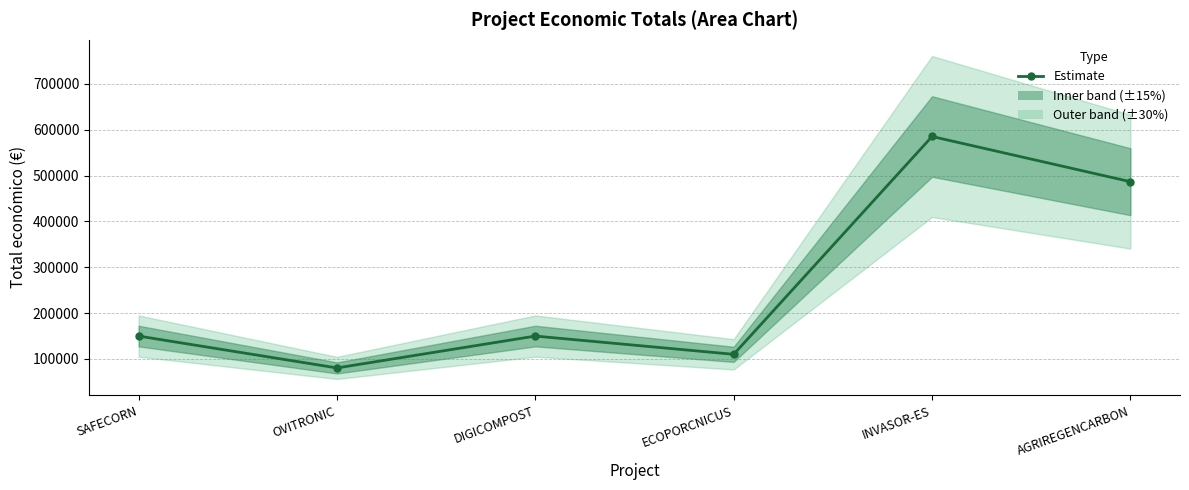

What is the change in value from DIGICOMPOST to ECOPORCNICUS?

-39832